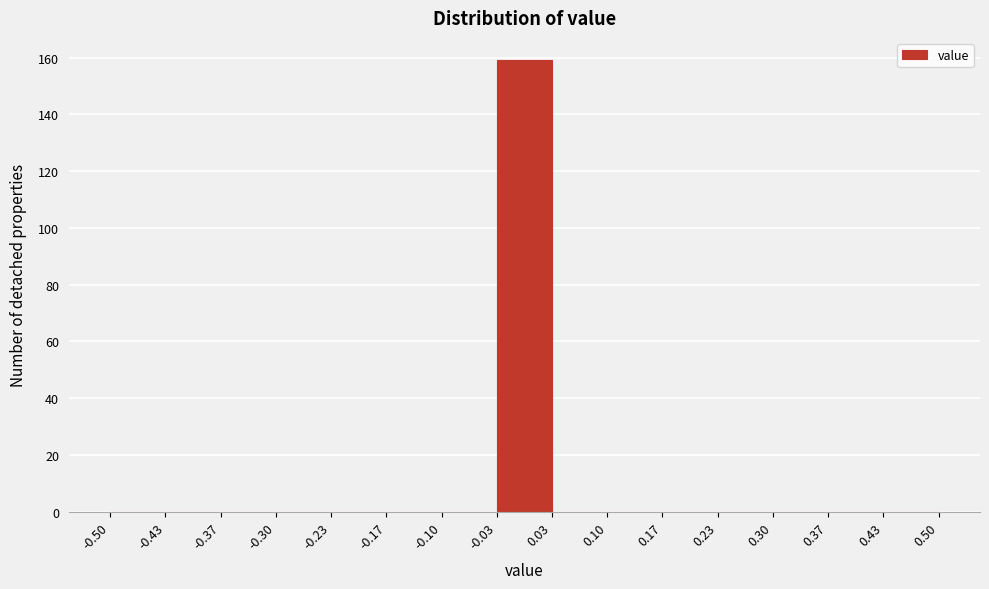

Reading left to right, transcribe this chart: for each bar, give the range it covers on the x-axis and its height. The values are not printed on the chart, so give them approximately, as read against the axis.

-0.50 to -0.43: 0
-0.43 to -0.37: 0
-0.37 to -0.30: 0
-0.30 to -0.23: 0
-0.23 to -0.17: 0
-0.17 to -0.10: 0
-0.10 to -0.03: 0
-0.03 to 0.03: 160
0.03 to 0.10: 0
0.10 to 0.17: 0
0.17 to 0.23: 0
0.23 to 0.30: 0
0.30 to 0.37: 0
0.37 to 0.43: 0
0.43 to 0.50: 0